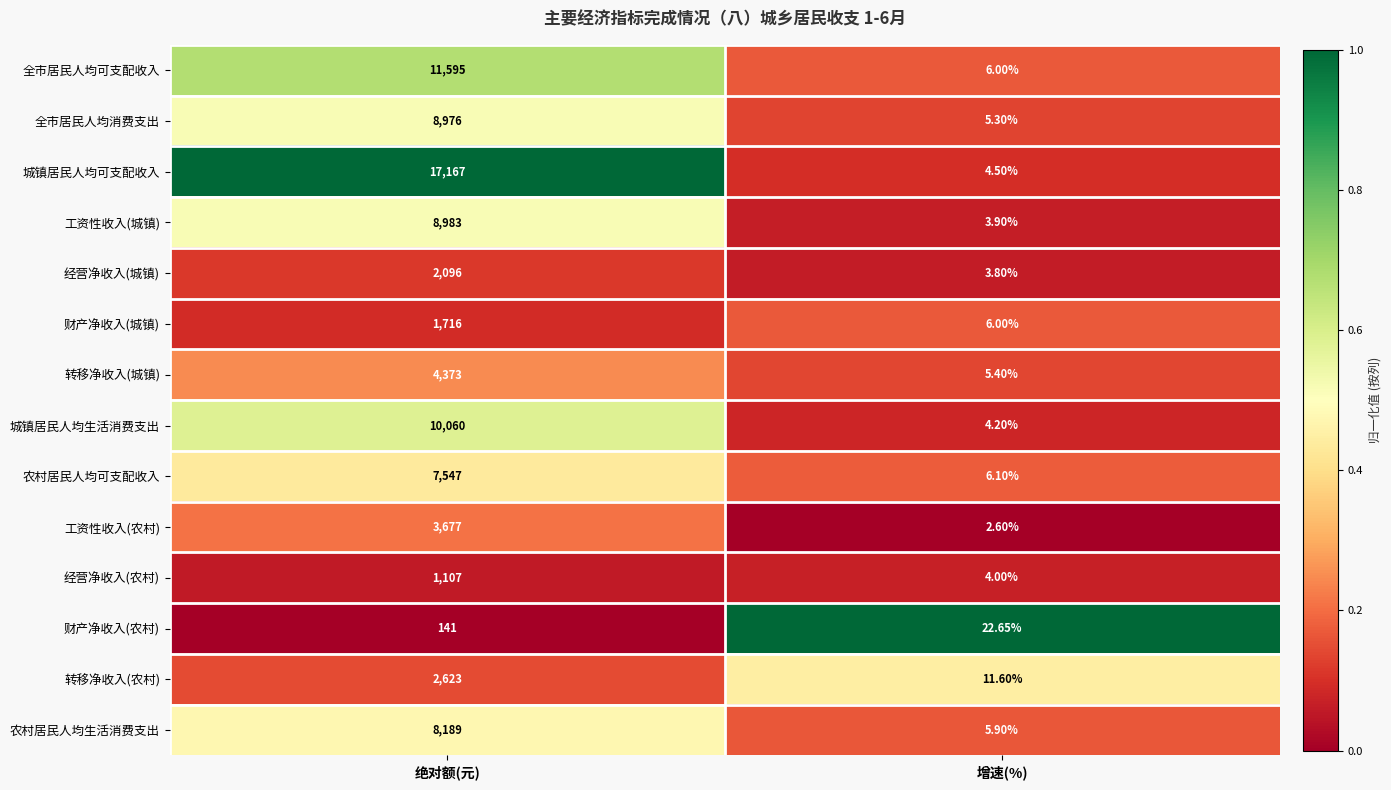

Which series has the largest range (max minus min)?

城镇居民人均可支配收入